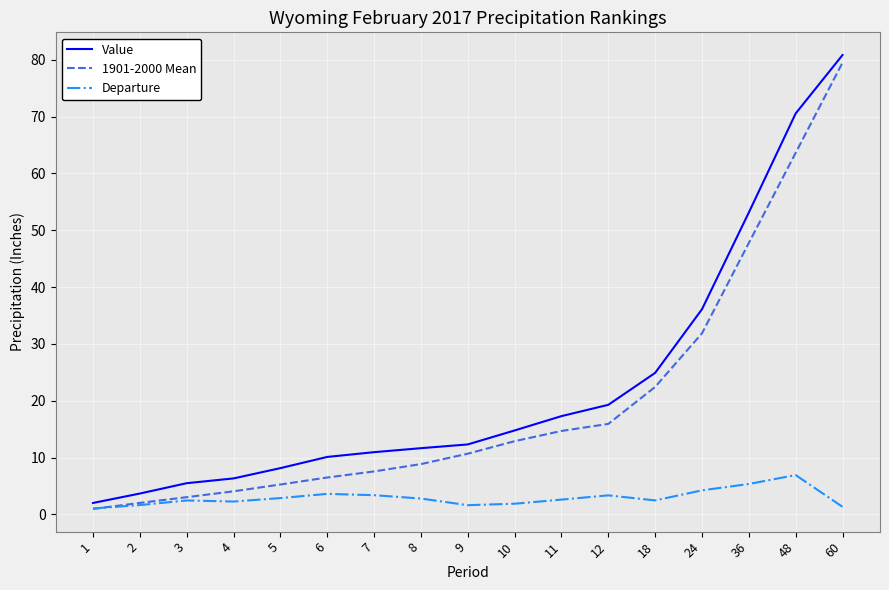

The Departure series shows 1.6 at 2. True or false?

True